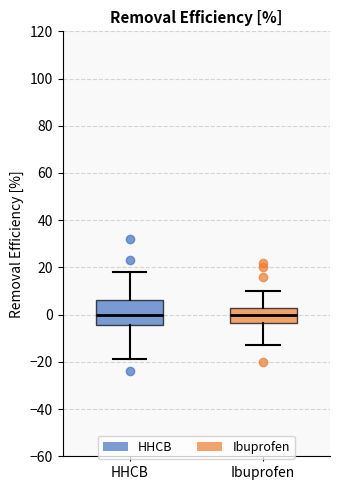

Reading left to right, read every box against the y-axis: the position of its median line, the range the box covers, and the ends of its whiskers. The values are not printed on the chart, so give them approximately, as read against the axis.

HHCB: median 0, box -4 to 6, whiskers -18 to 18
Ibuprofen: median 0, box -4 to 4, whiskers -12 to 10